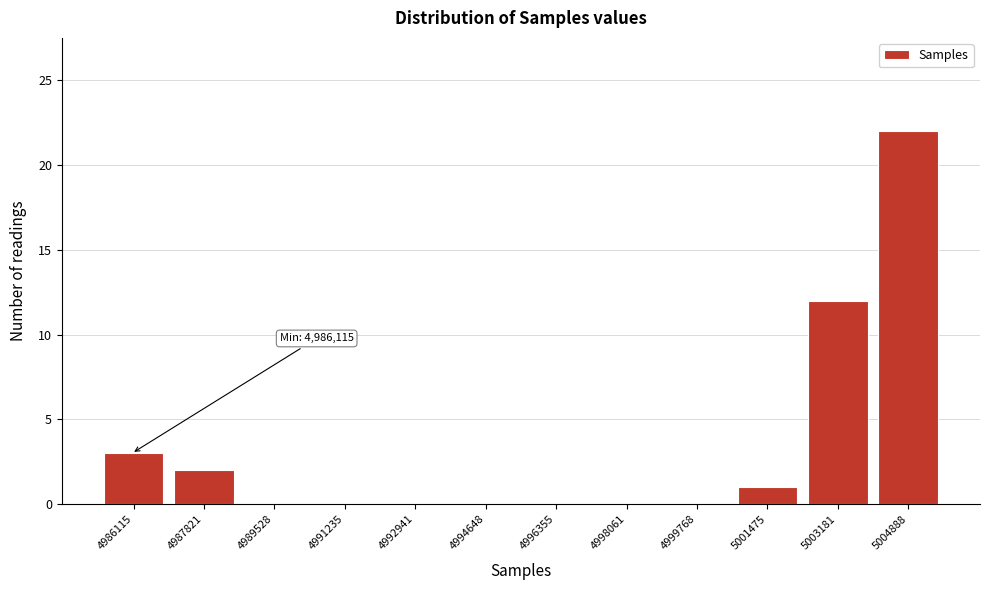

Reading left to right, transcribe all the data shown in this chart.

4986115=3	4987821=2	4989528=0	4991235=0	4992941=0	4994648=0	4996355=0	4998061=0	4999768=0	5001475=1	5003181=12	5004888=22